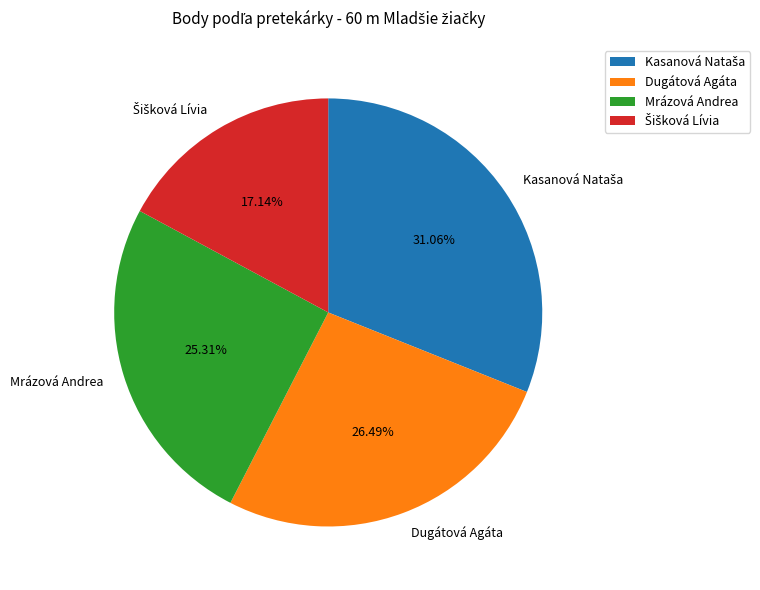

Is the sum of Mrázová Andrea and Dugátová Agáta greater than half?

Yes